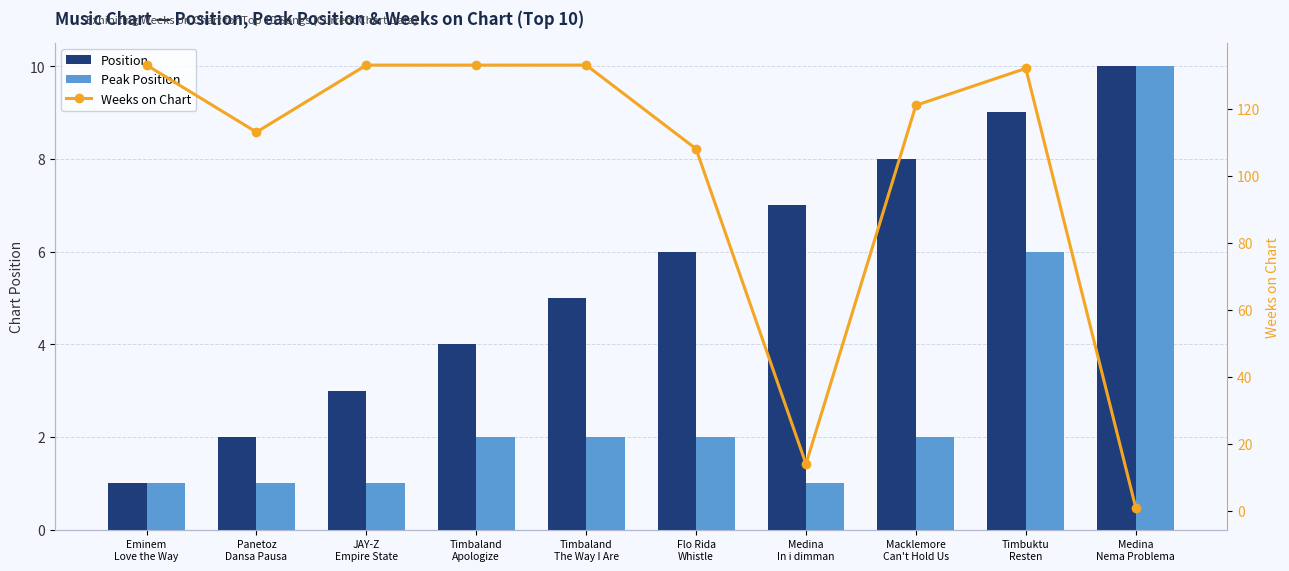

What is the difference between the Peak Position values at Panetoz
Dansa Pausa and Macklemore
Can't Hold Us?

1